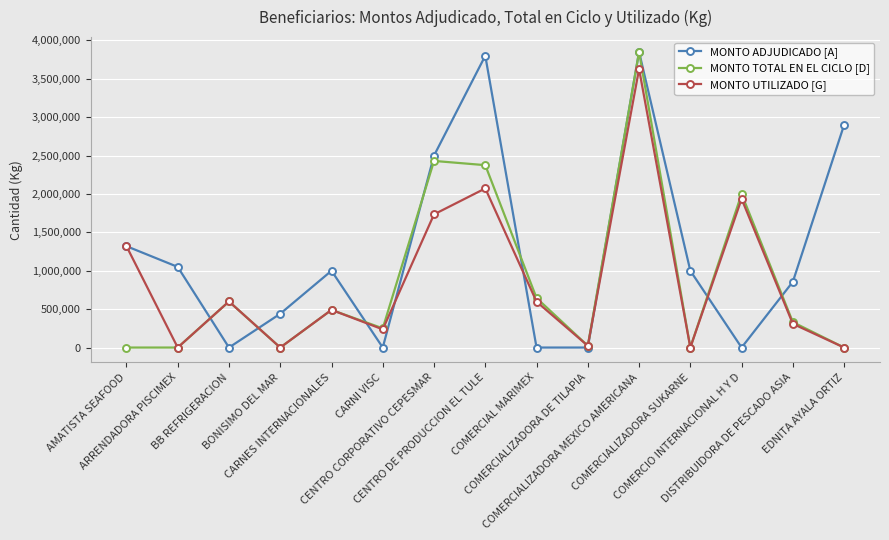

The MONTO TOTAL EN EL CICLO [D] series shows 3850000.0 at COMERCIALIZADORA MEXICO AMERICANA. True or false?

True